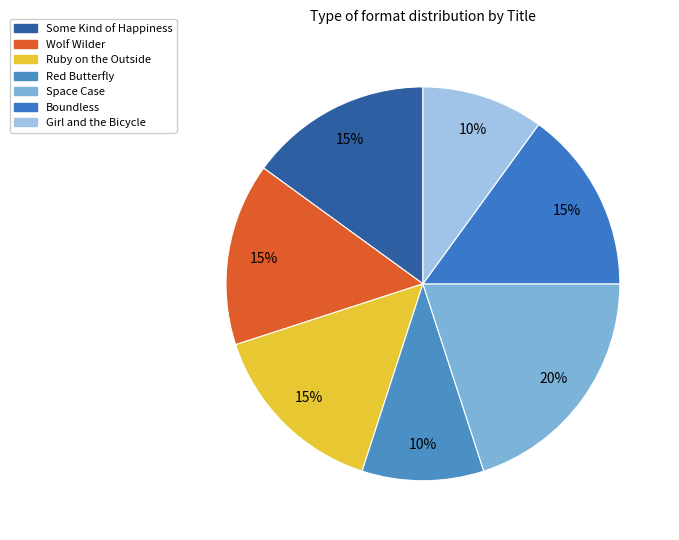

Rank the categories by value from highest to lowest.

Space Case, Some Kind of Happiness, Wolf Wilder, Ruby on the Outside, Boundless, Red Butterfly, Girl and the Bicycle